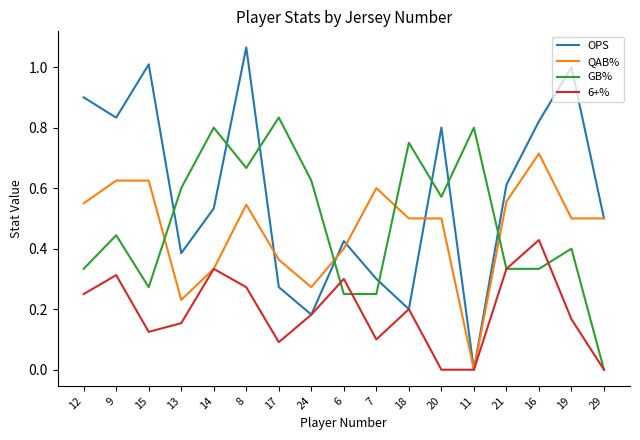

Is the value of OPS at 6 greater than the value of 6+% at 11?

Yes